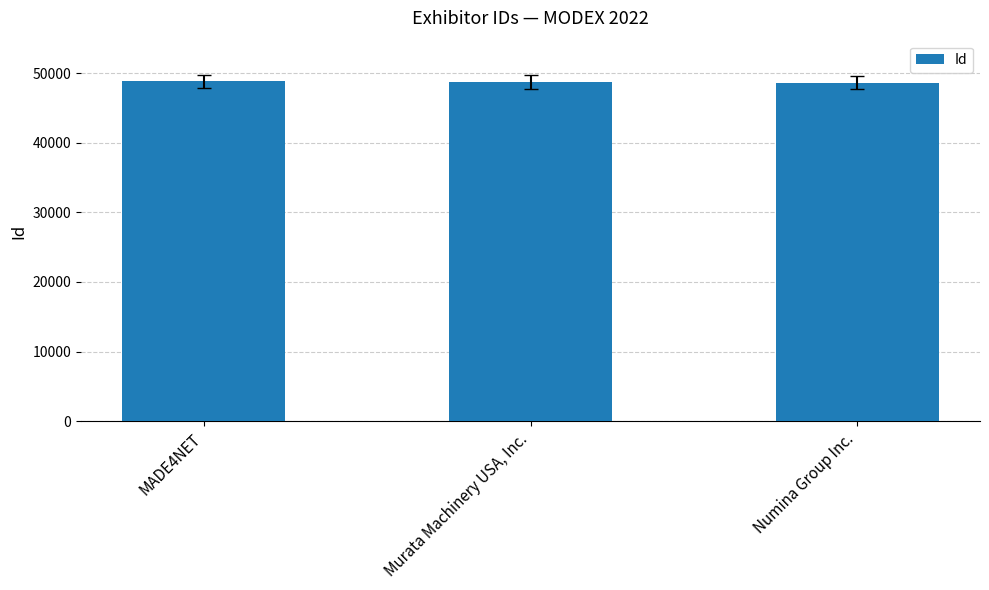

What is the maximum value shown in the chart?

48796